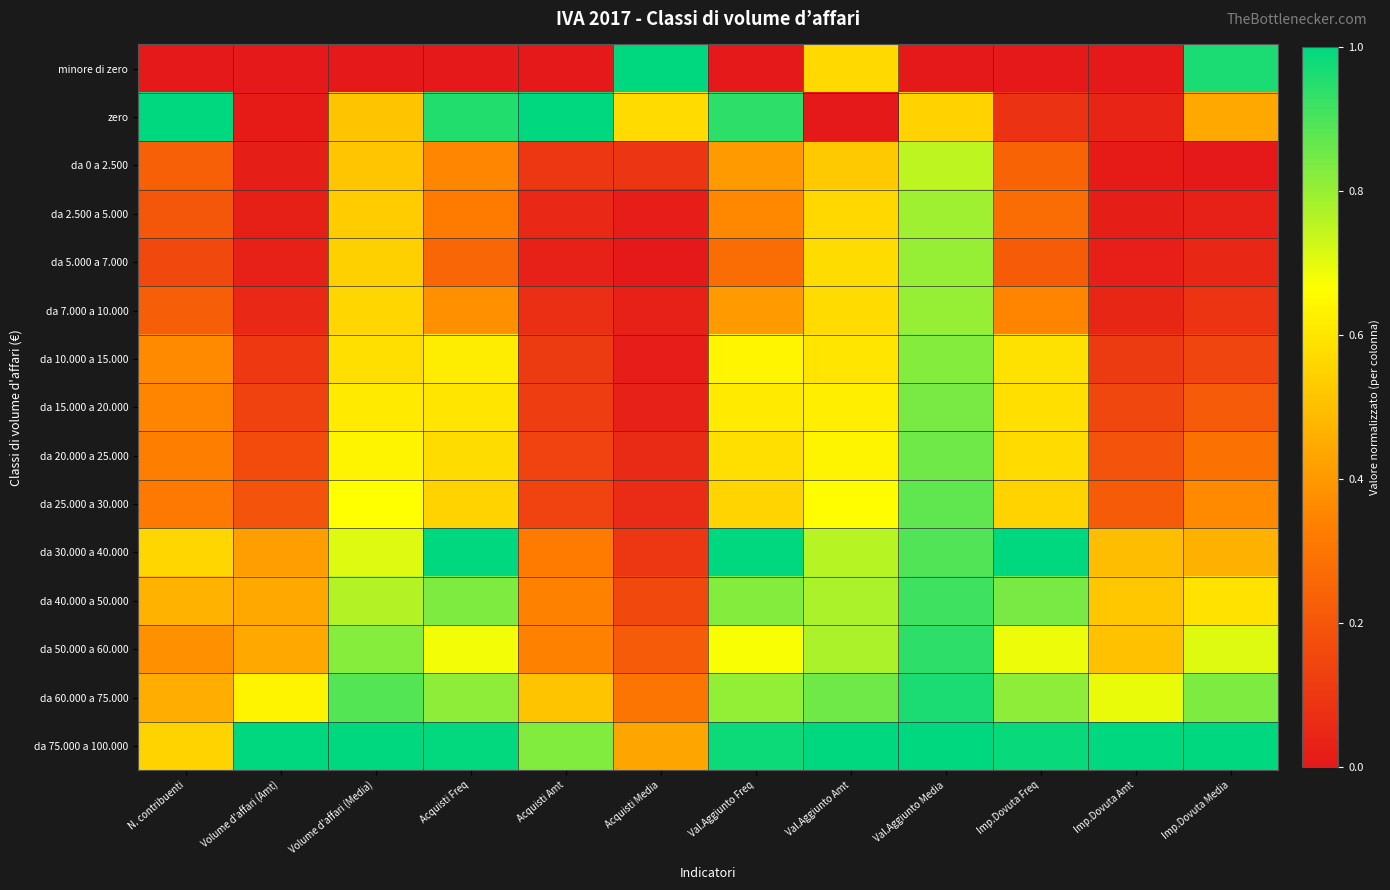

At which category is the sum across all series the highest?

Val.Aggiunto Media